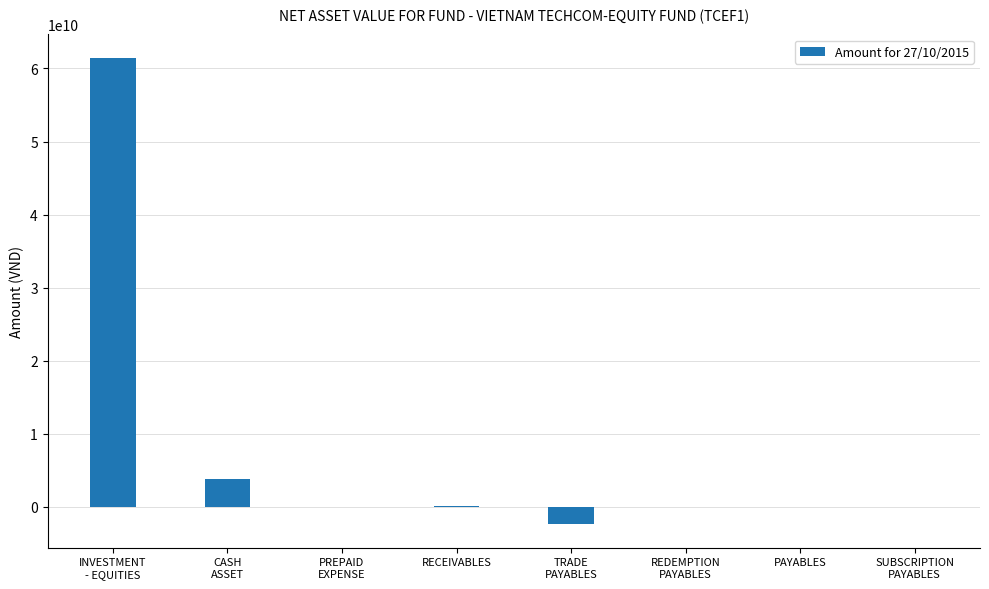

What is the sum of all values?

62985484786